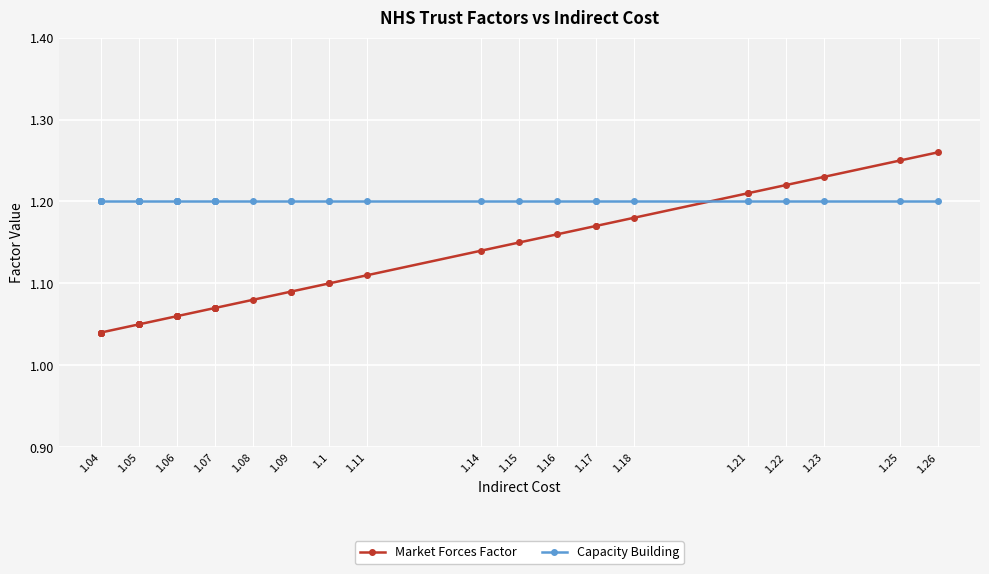

What position from the left is 1.07?

4